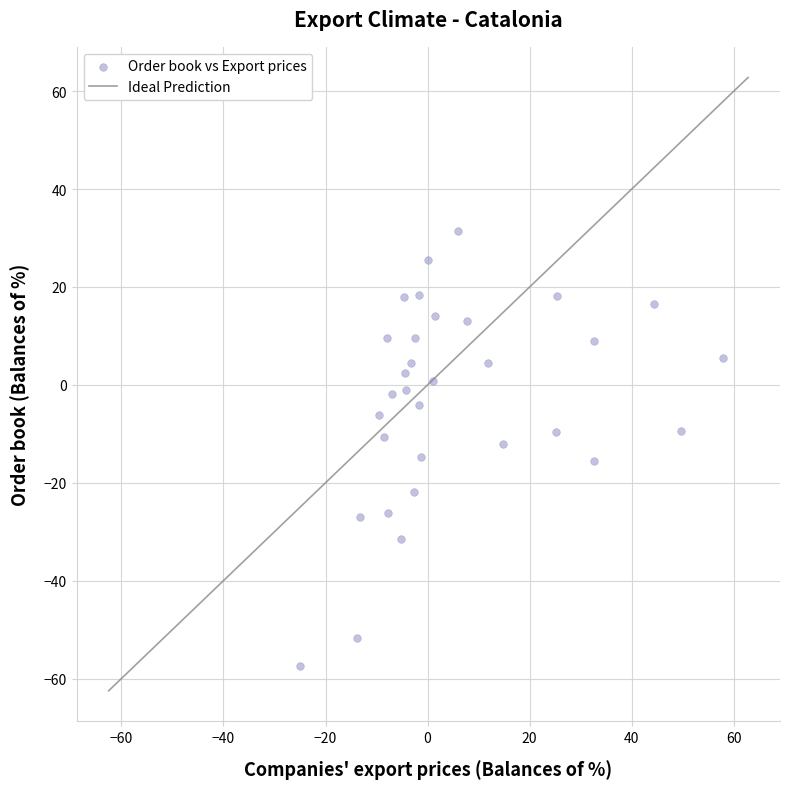

What is the range of X values (max minus min)?

82.9